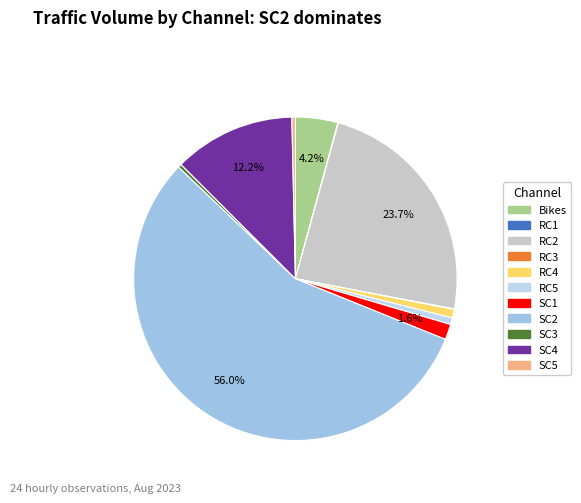

Approximately how many times larger is the value at SC3 compared to Bikes?

0.1